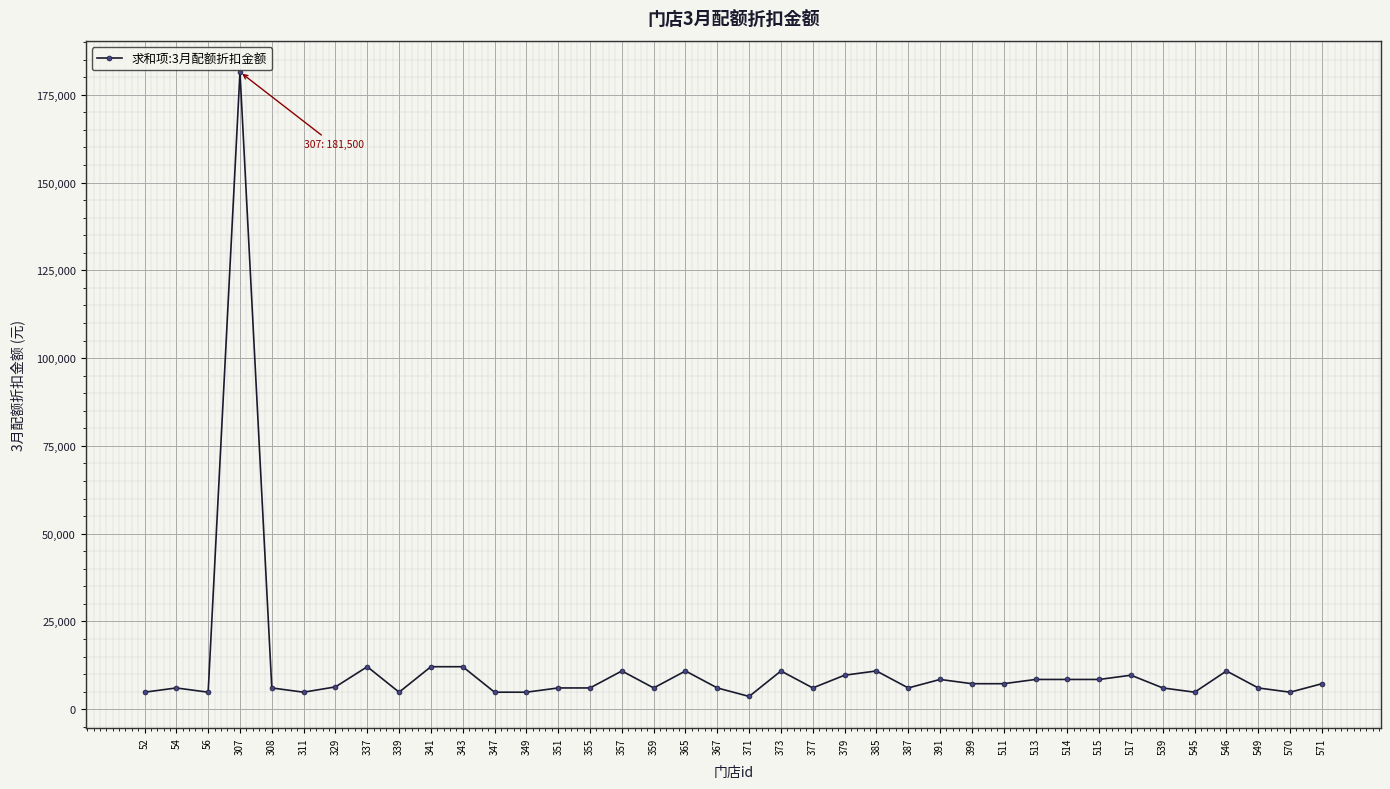

True or false: the data has more than 0 interior local peaks.

True